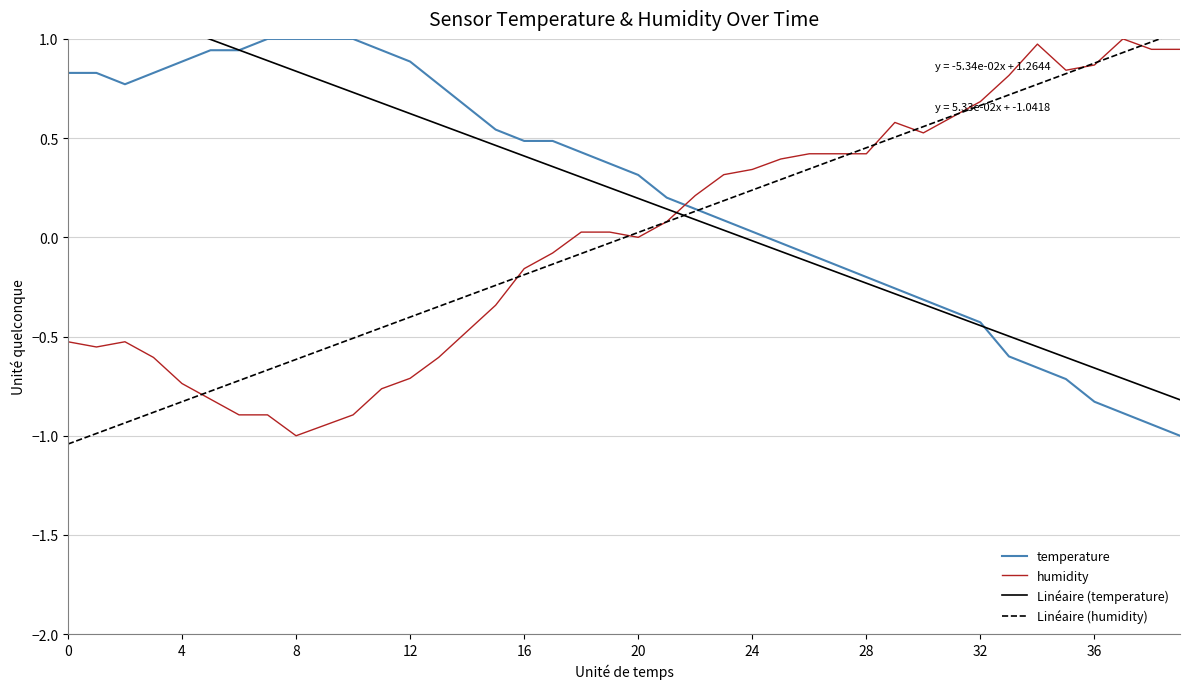

What is the label of the 13th point from the left?

12